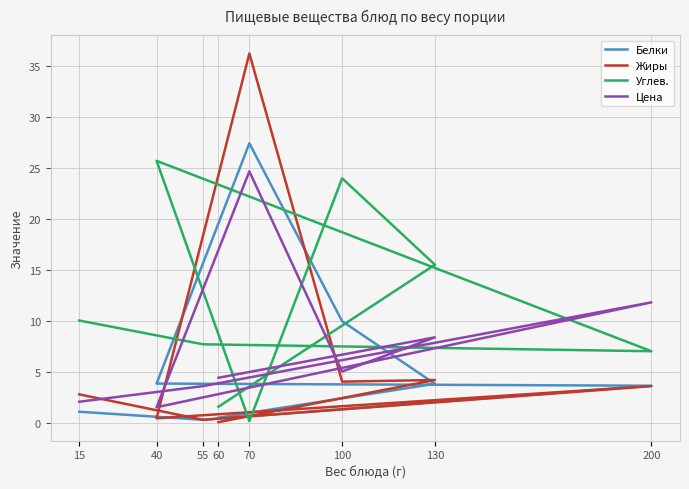

True or false: Цена has more than 0 points higher than both neighbors.

True